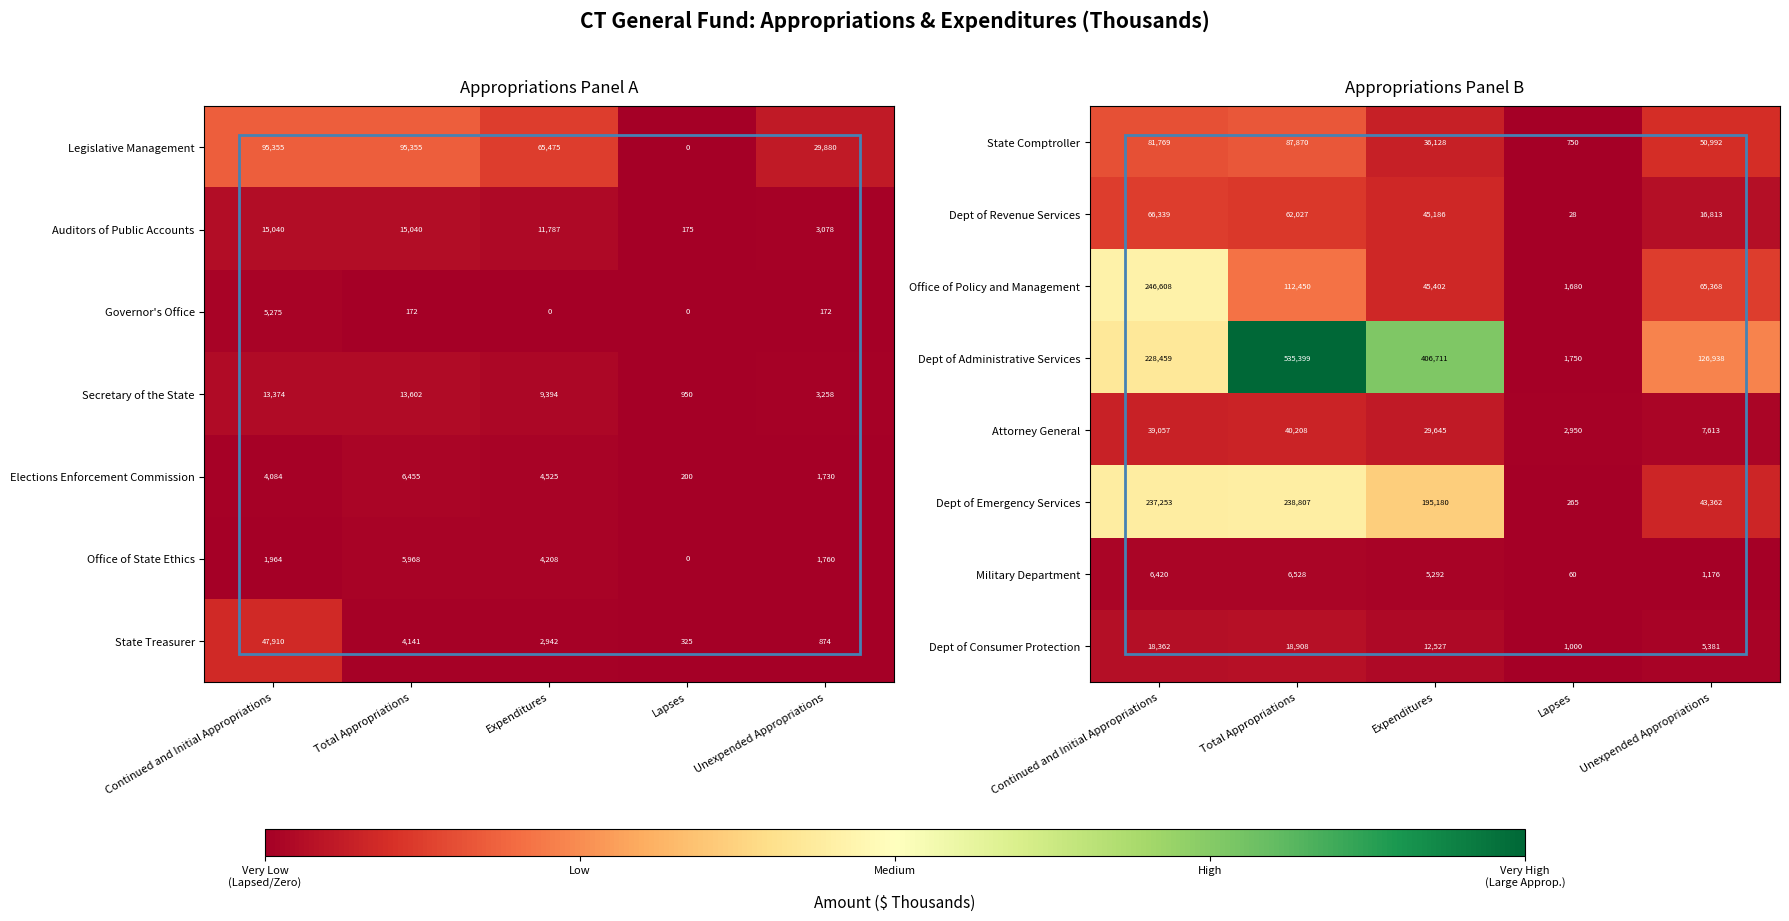

Where is Dept of Consumer Protection nearest to the value 9954?

Expenditures